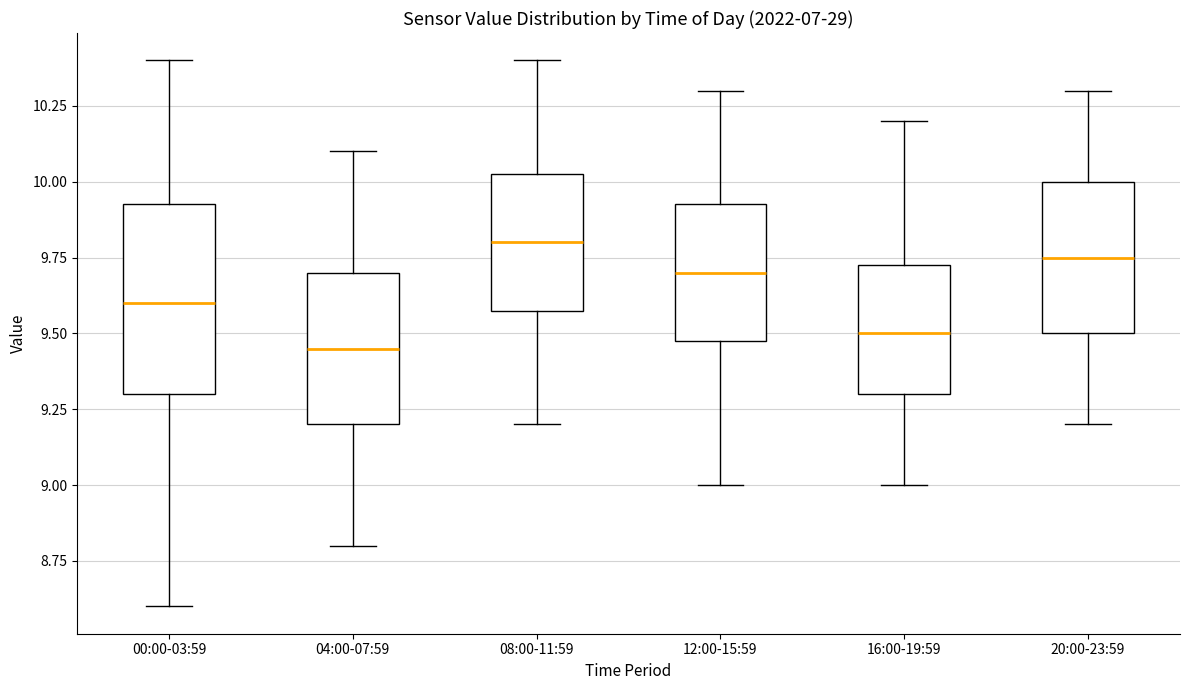

Where is the upper edge of the box for 00:00-03:59 on the y-axis? The values are not printed on the chart, so give them approximately, as read against the axis.

9.95